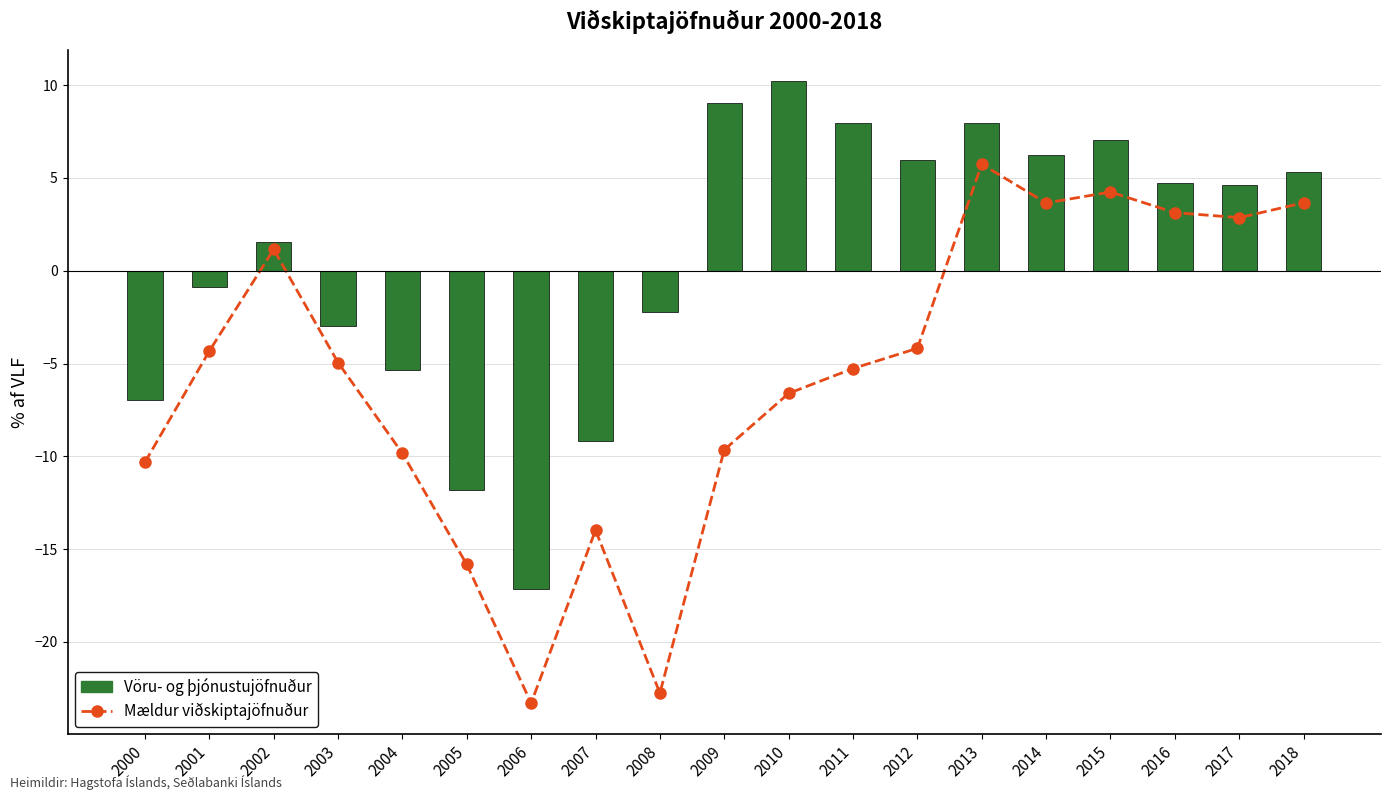

What is the difference between the second highest and minimum values in the Mældur viðskiptajöfnuður series?

27.5